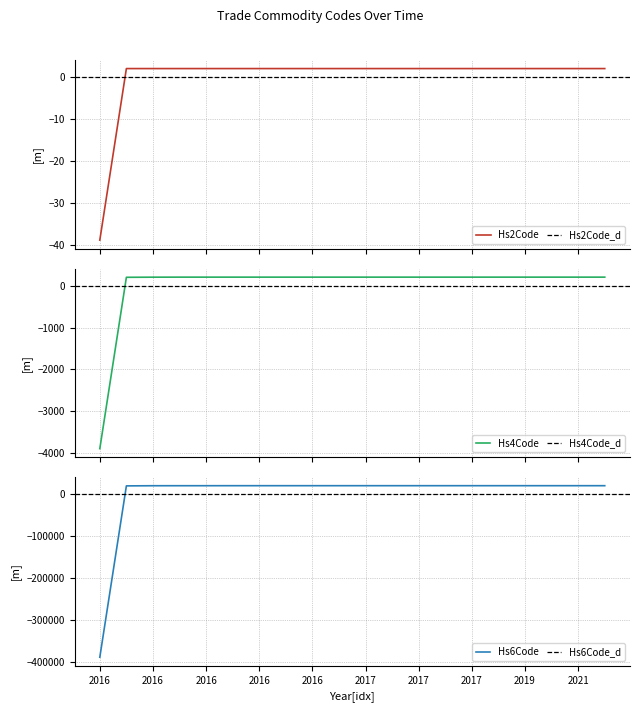

Does the chart have visible grid lines?

Yes